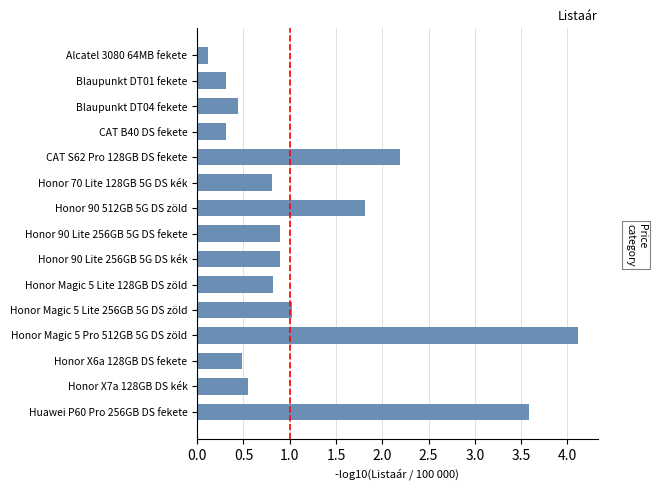

Are the bars horizontal?

Yes